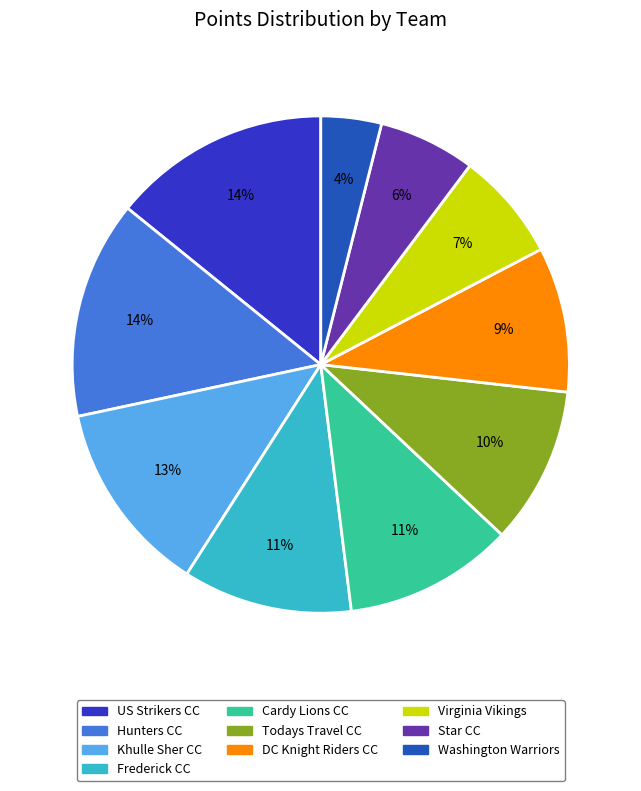

Combined, do Washington Warriors and US Strikers CC account for over 50%?

No